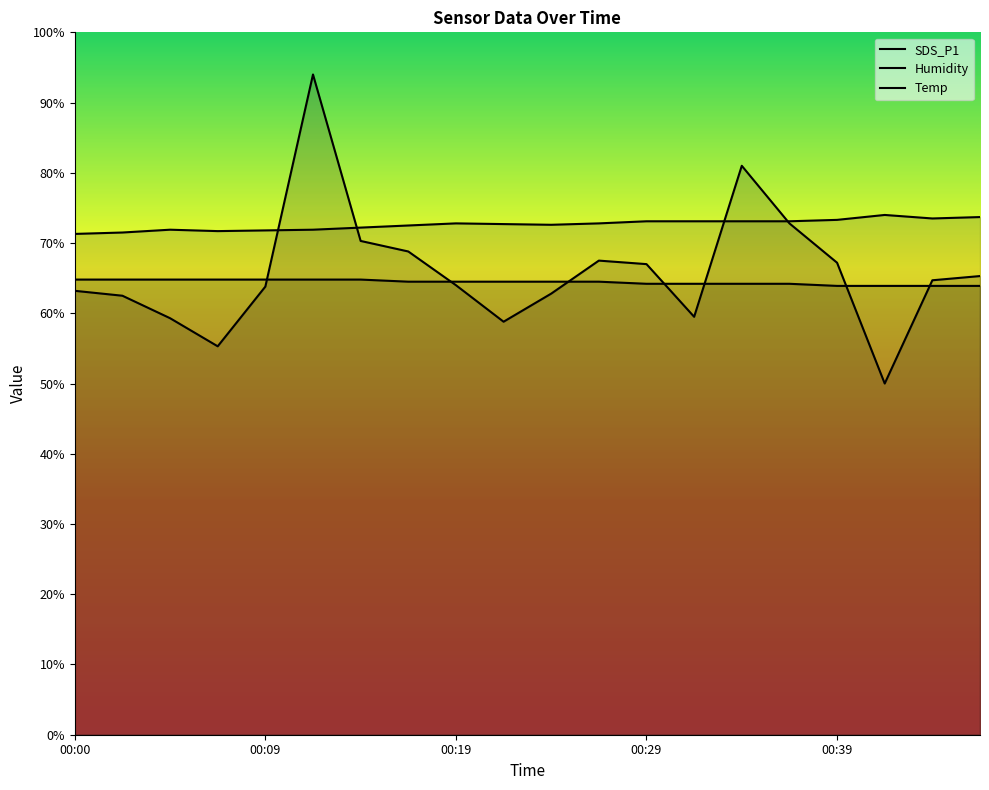

What is the difference between the second highest and second lowest values in the SDS_P1 series?

25.7